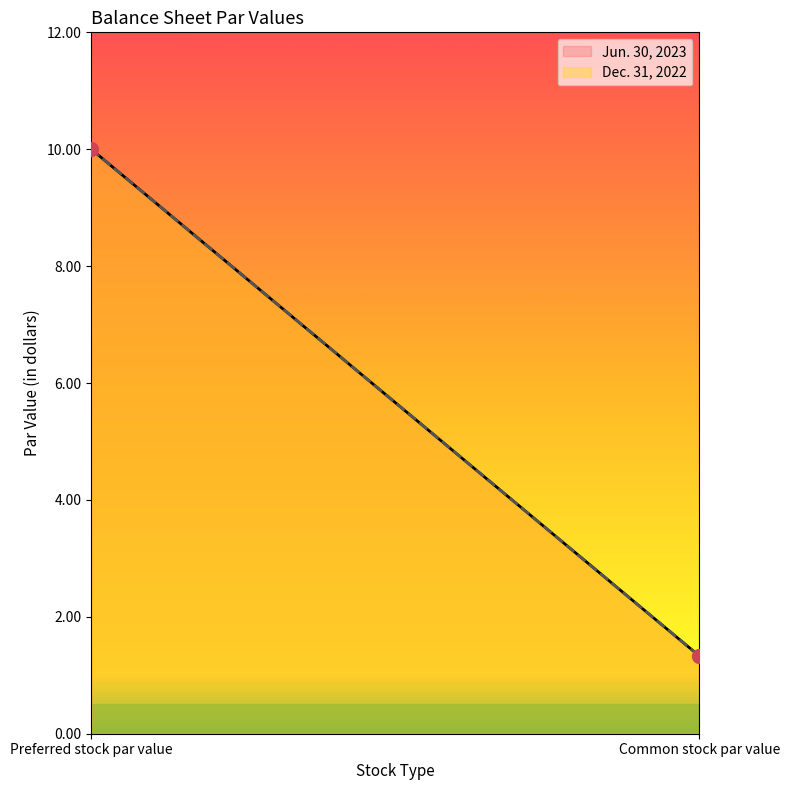

Does the chart display data point markers on the line(s)?

No